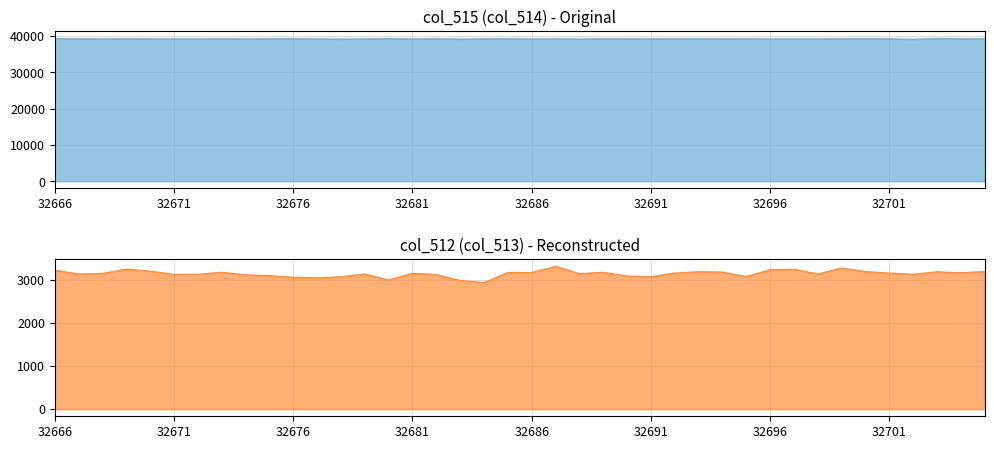

What position from the left is 12?

13